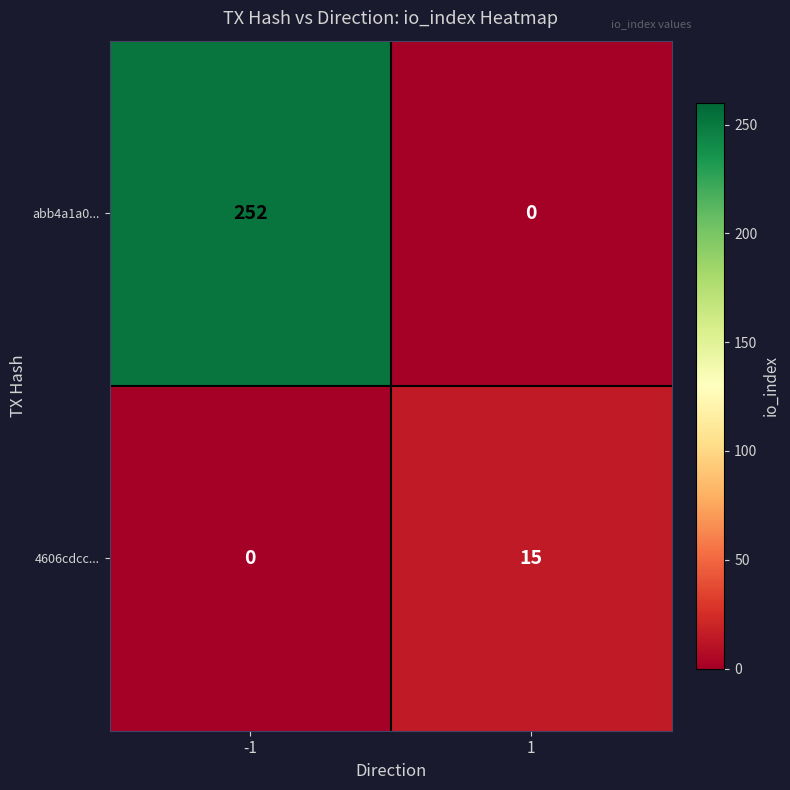

What is the difference between the abb4a1a0... values at -1 and 1?

252